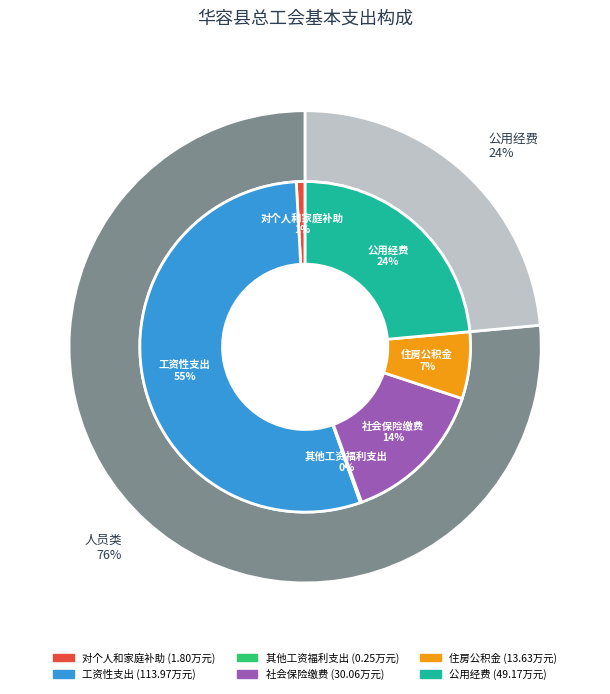

To the nearest percent, what is the difference between the 社会保险缴费 and 住房公积金 slice percentages?

8%